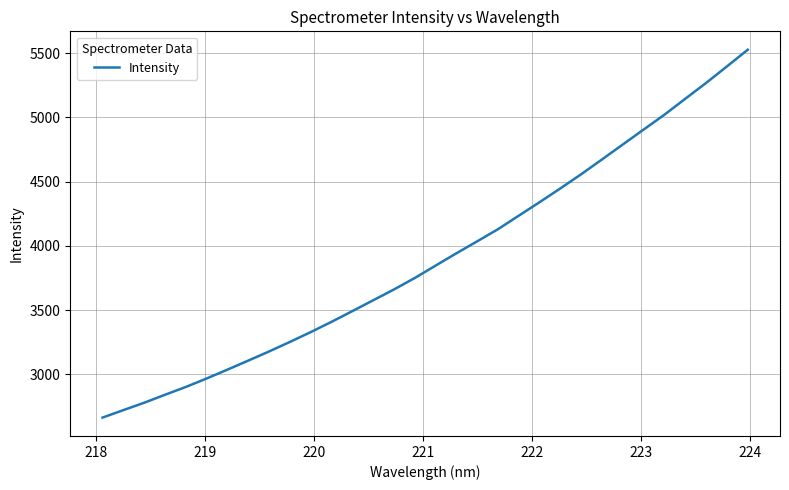

What is the sum of all values?

124922.3